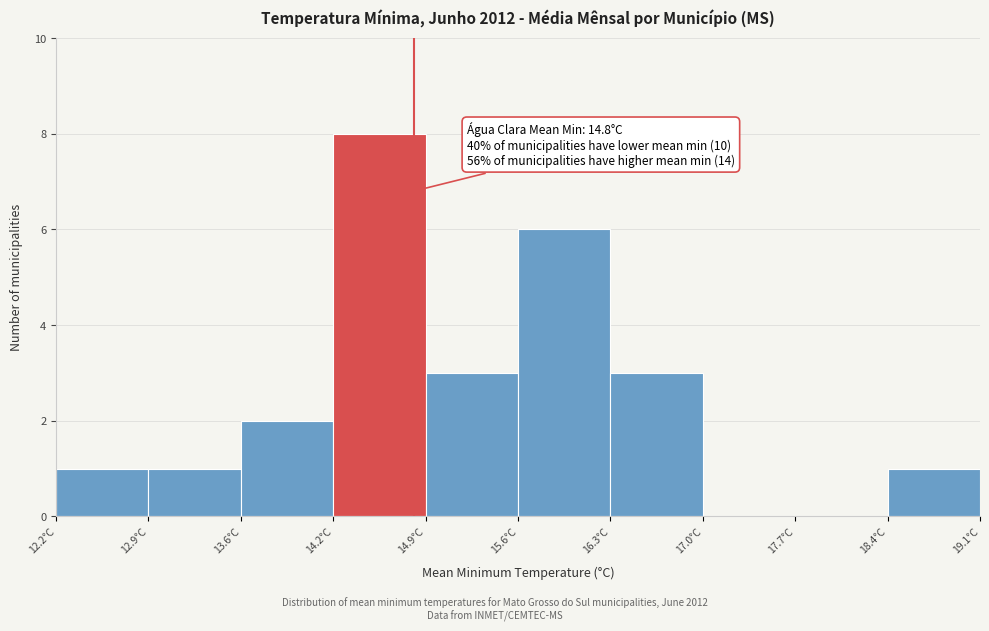

Which range on the x-axis has the tallest bar?

14.2 to 14.9